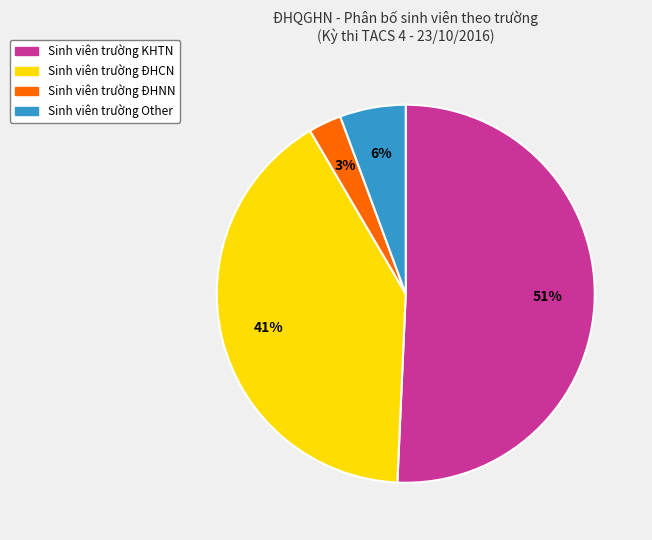

To the nearest percent, what is the average slice percentage?

25%